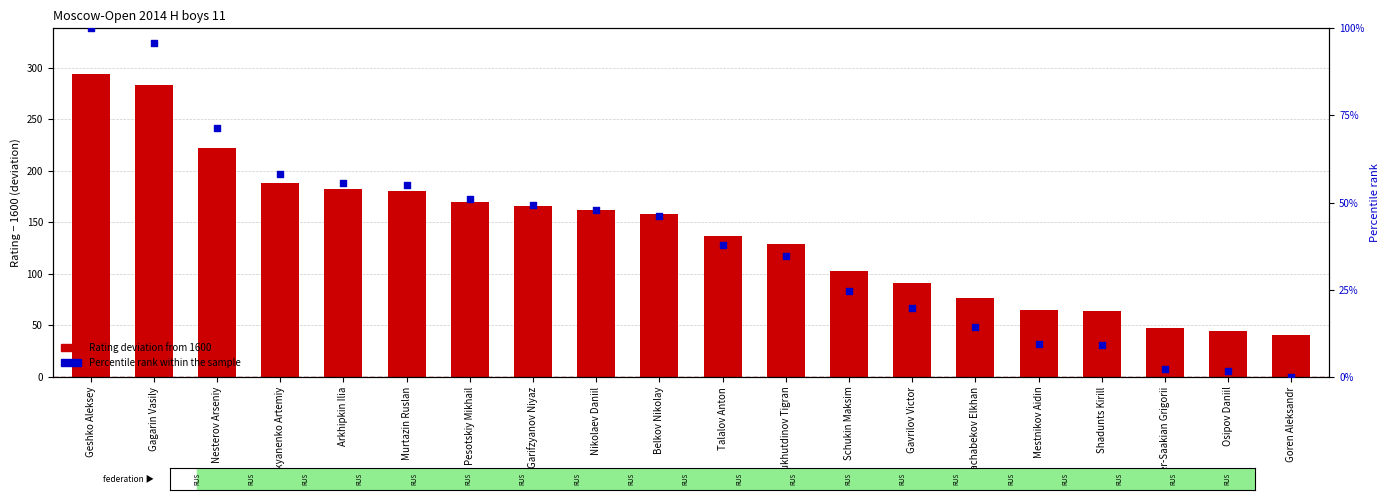

Between Gagarin Vasily and Pesotskiy Mikhail, which is larger?

Gagarin Vasily